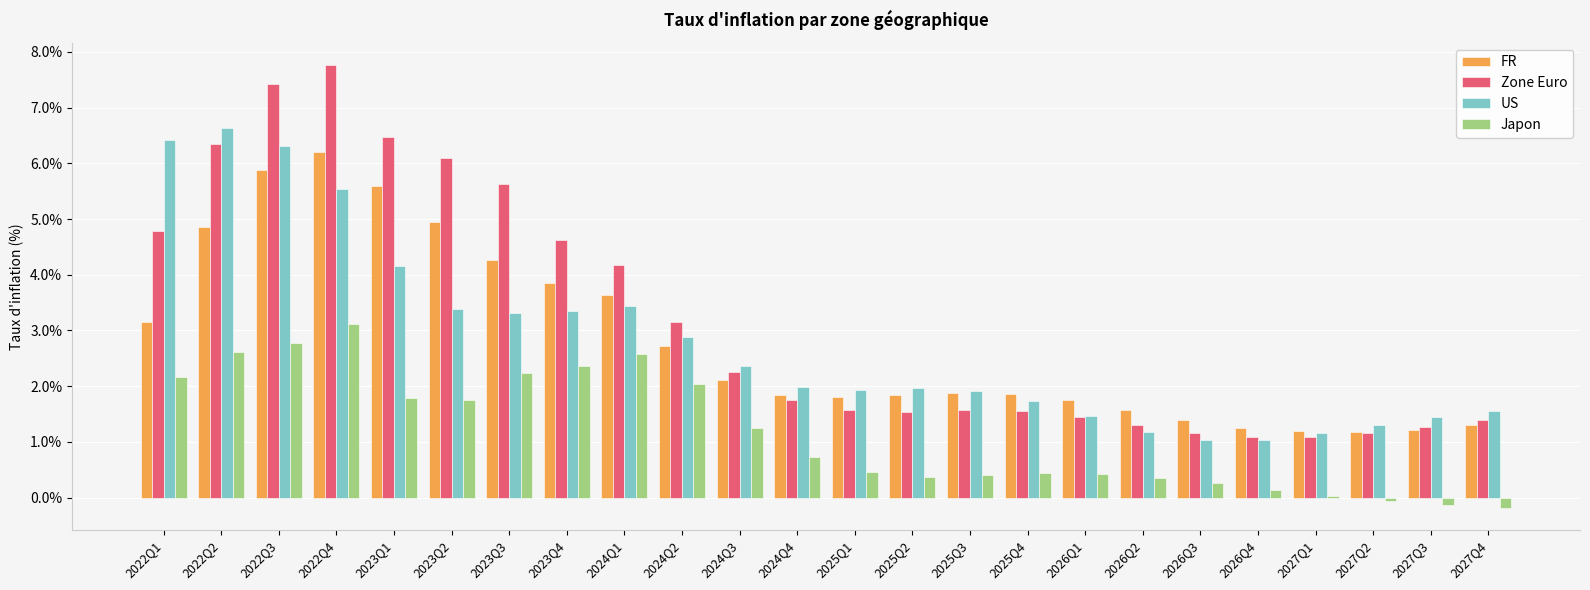

Are the bars grouped side by side (vs. stacked)?

Yes